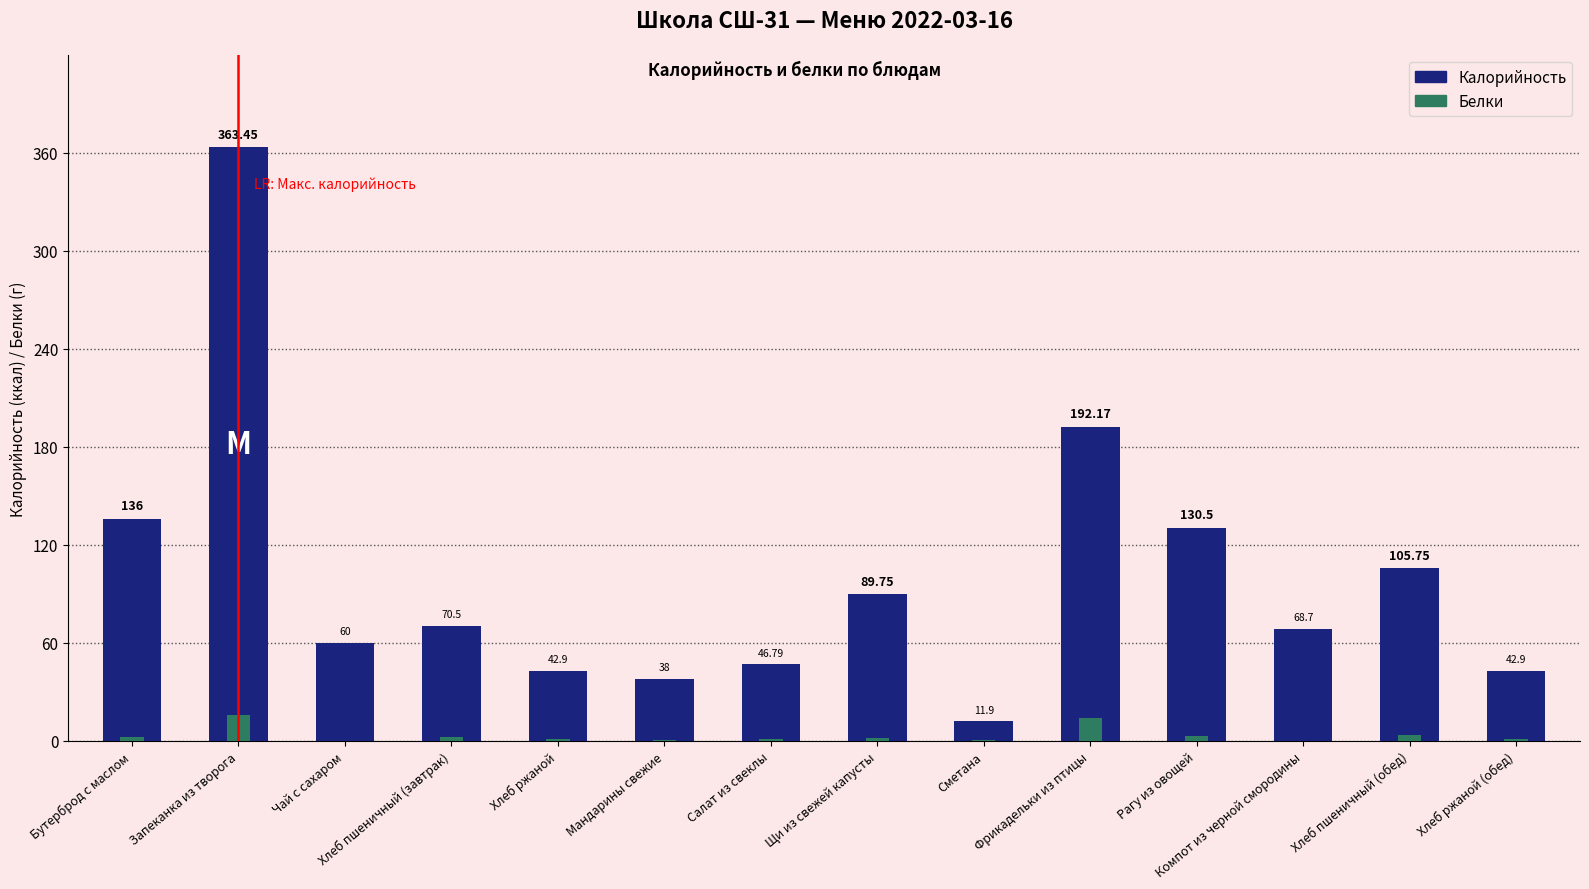

Which has a higher value, Хлеб ржаной (обед) or Чай с сахаром?

Чай с сахаром